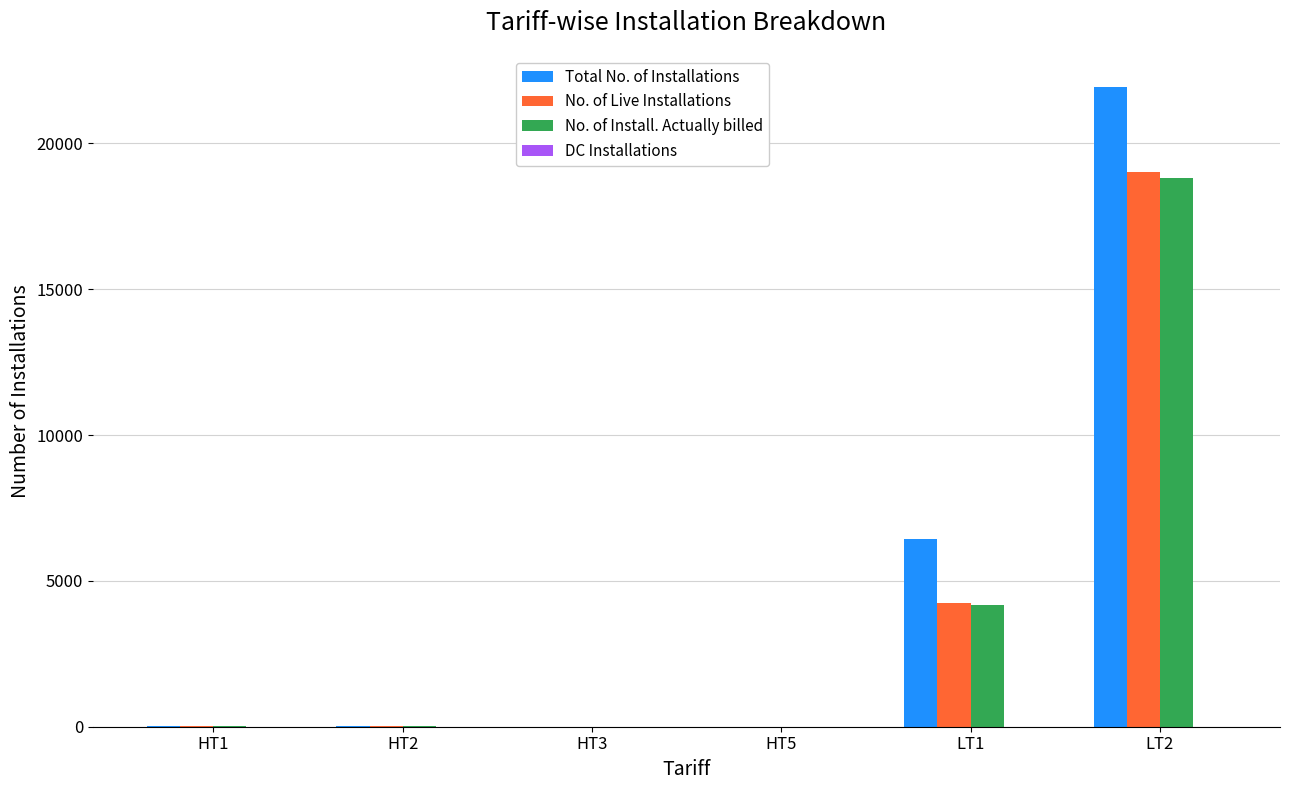

Where is No. of Install. Actually billed nearest to the value 9415?

LT1